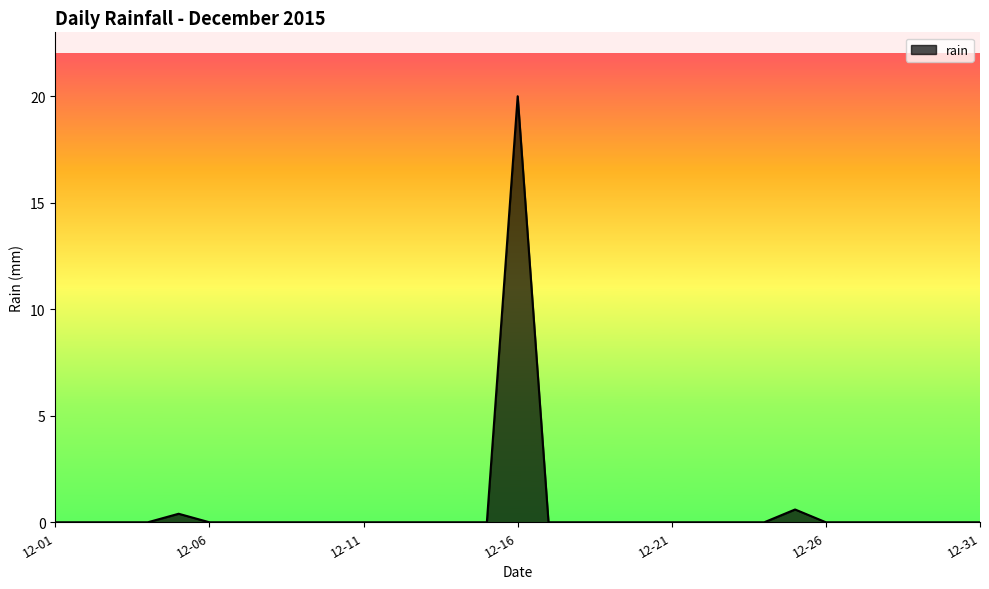

What is the maximum value shown in the chart?

20.0